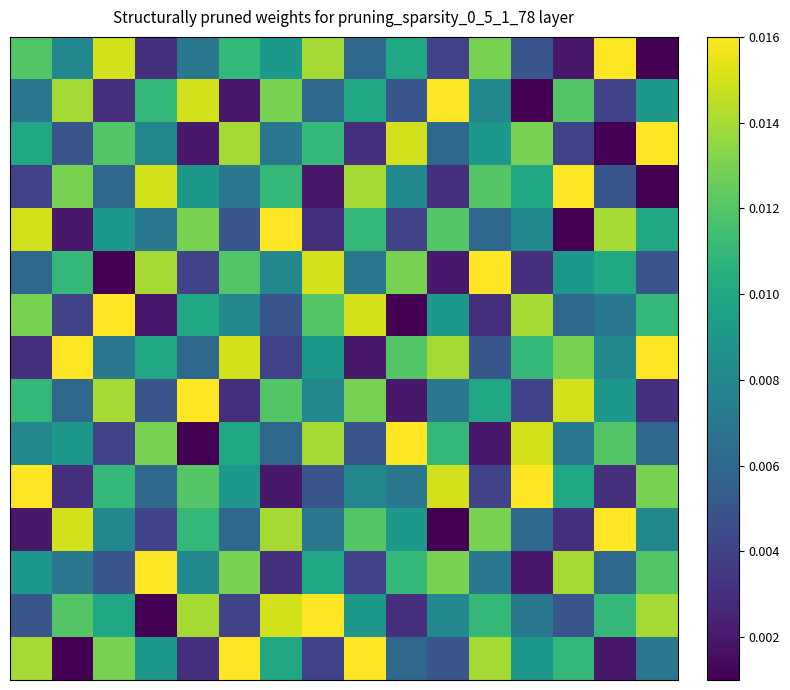

At how many categories does at least one series exceed 0?

16